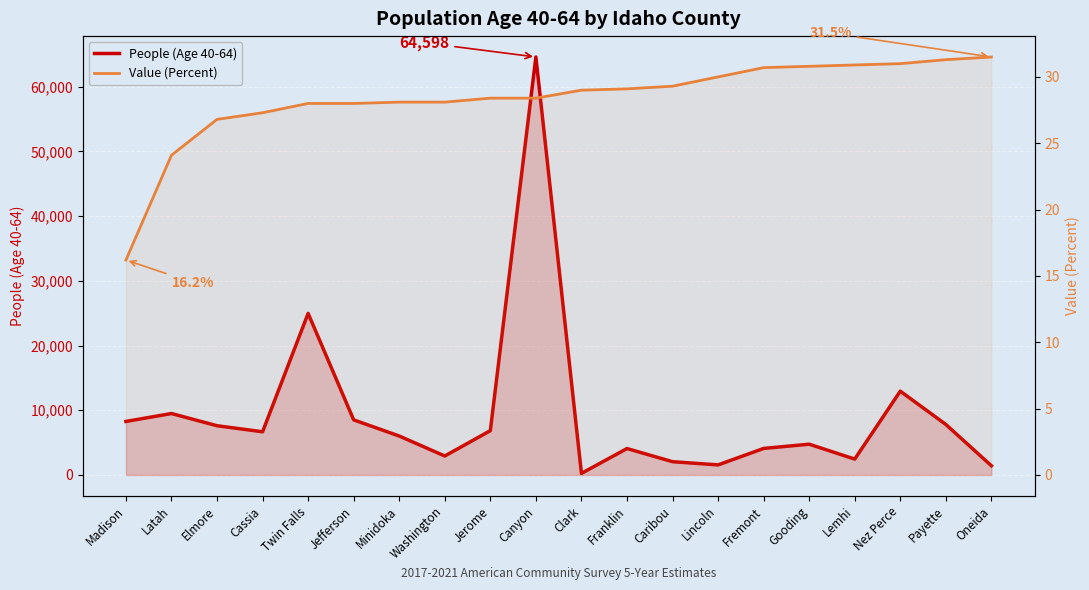

What is the difference between the People (Age 40-64) values at Jerome and Nez Perce?

6105.0